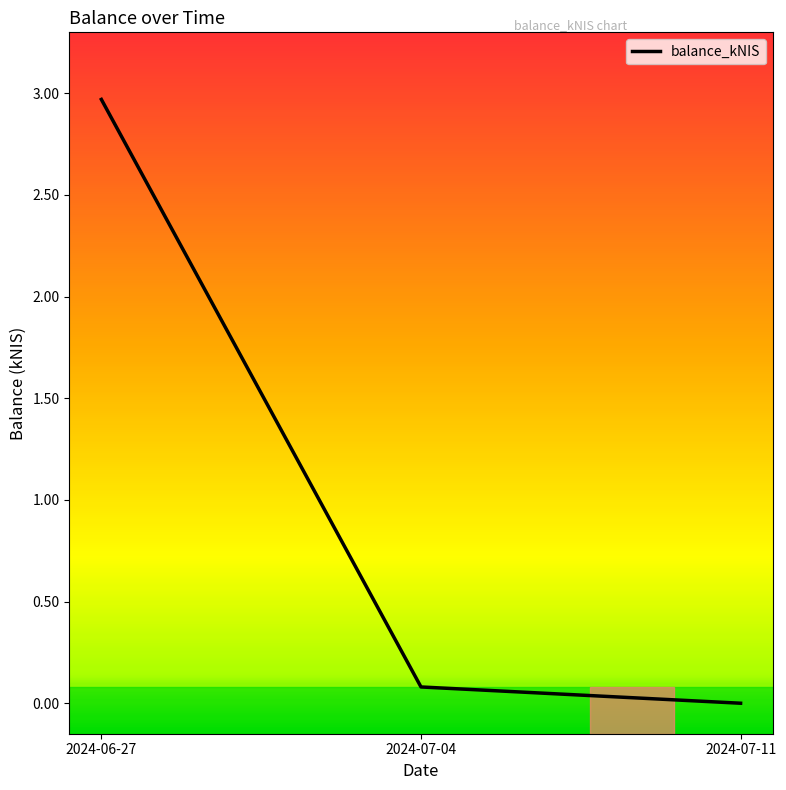

How many lines are shown in the chart?

1